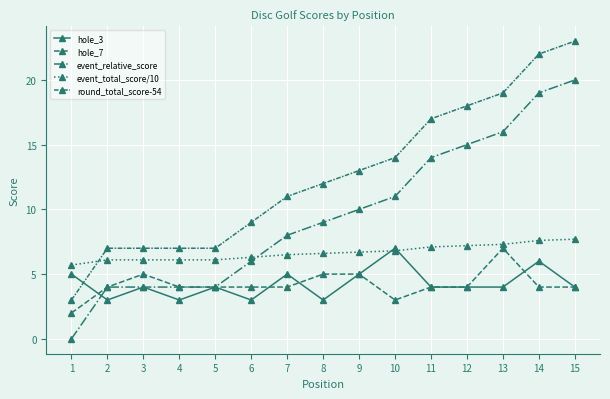

How many data points does each series have?

15